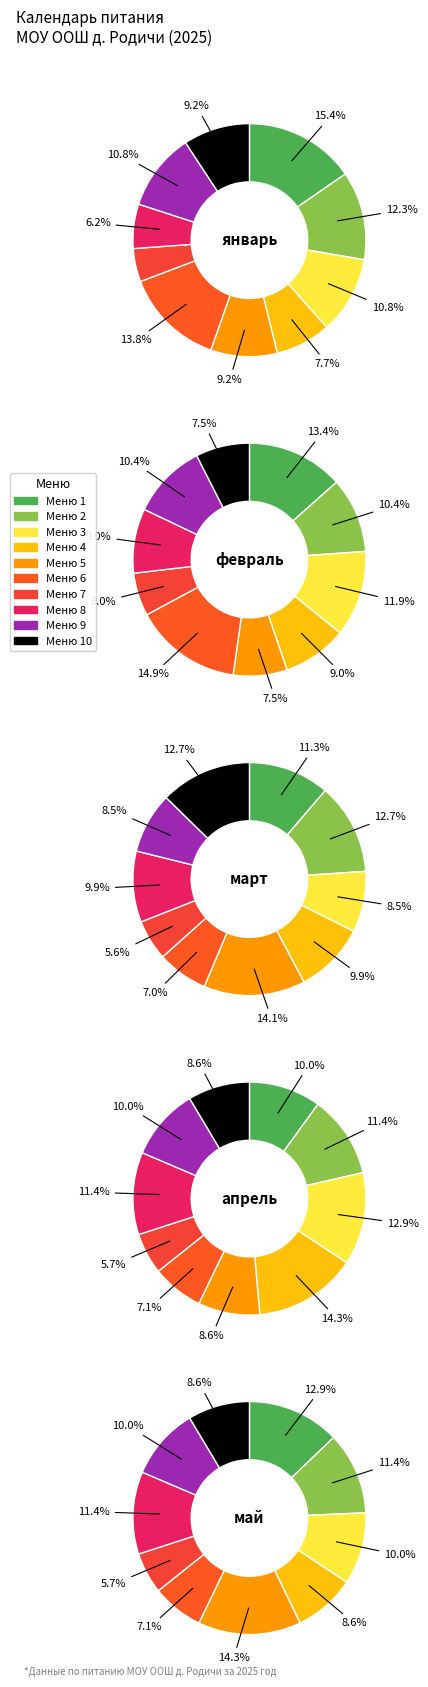

How much of the chart is everything except 6?

87.3%